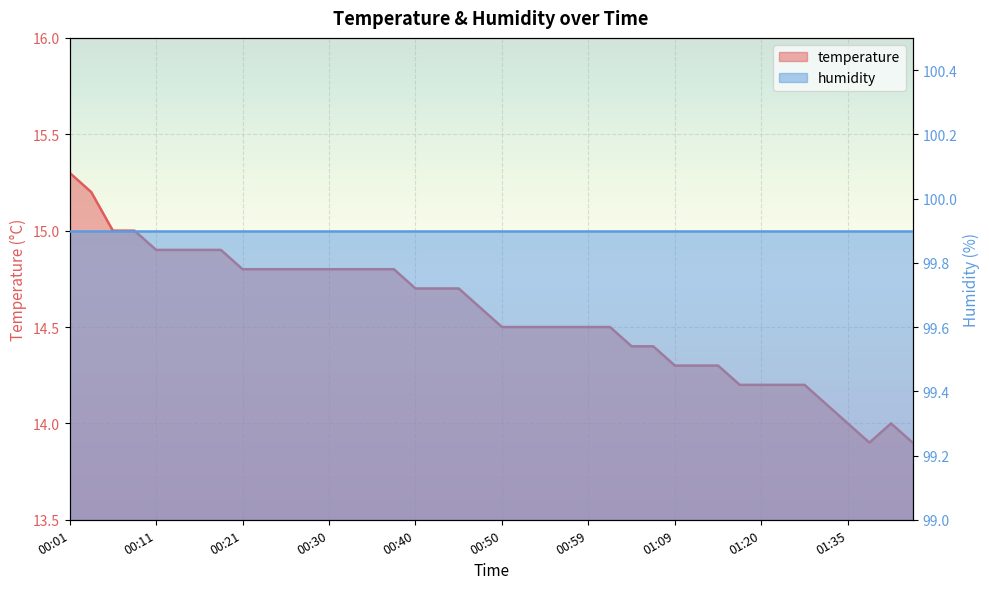

At which label does the data first exceed 14?

00:01